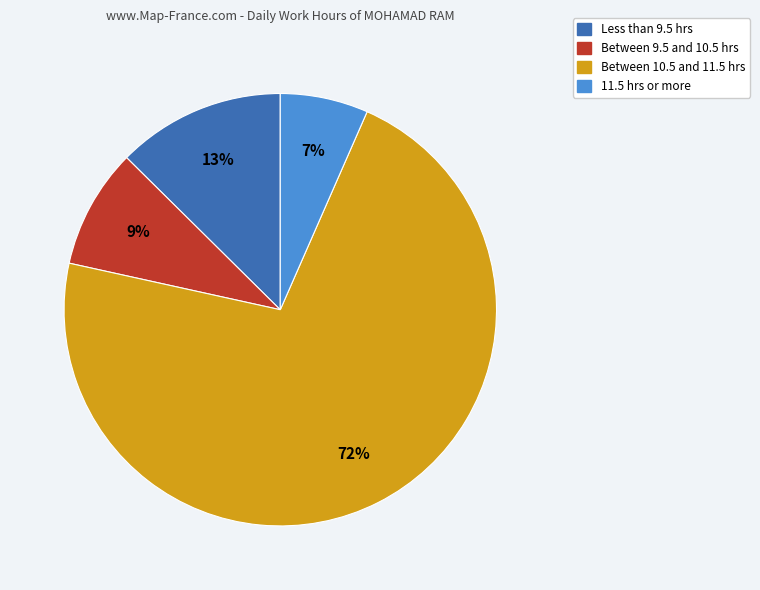

To the nearest percent, what percentage of the pie is Between 9.5 and 10.5 hrs?

9%